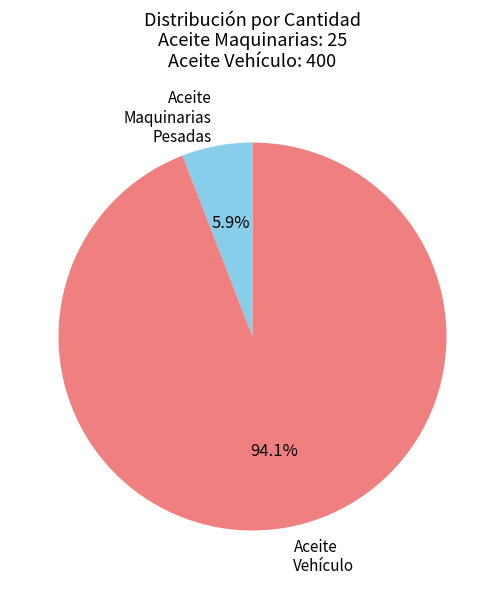

Does any single category account for the majority?

Yes